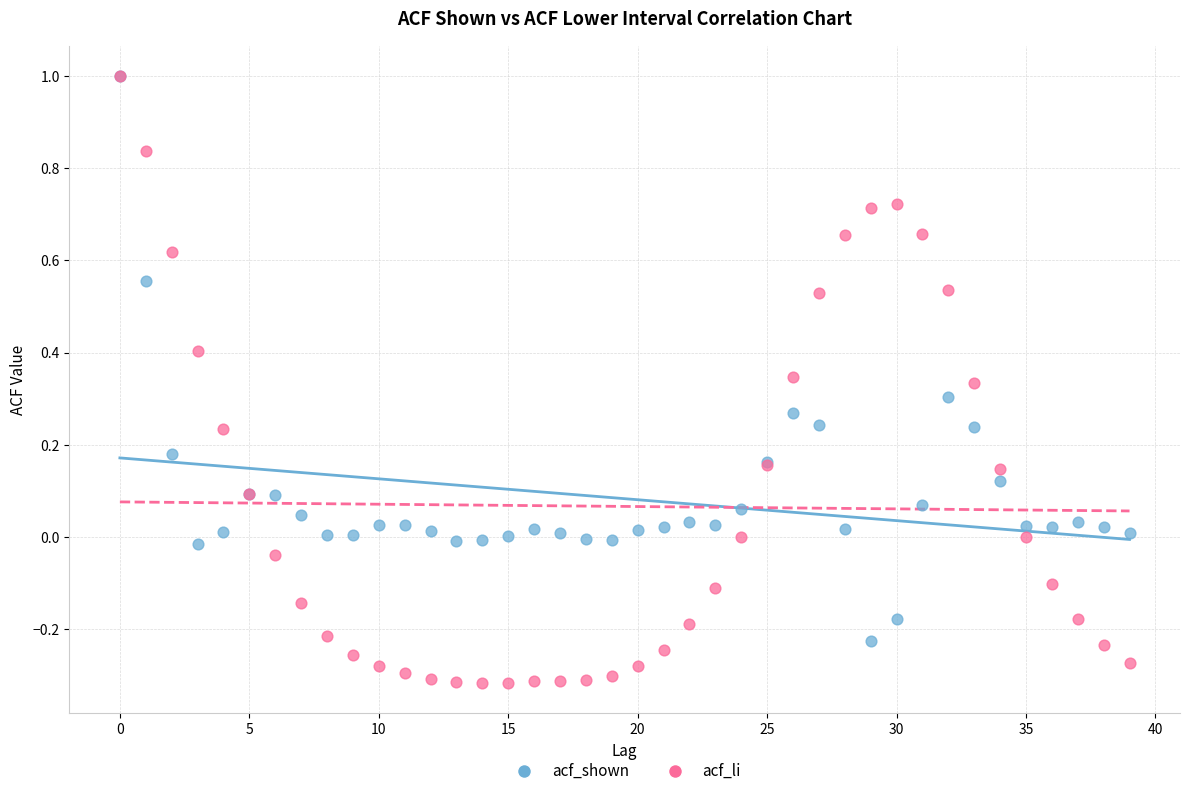

What are all the series names shown in the legend?

acf_shown, acf_li